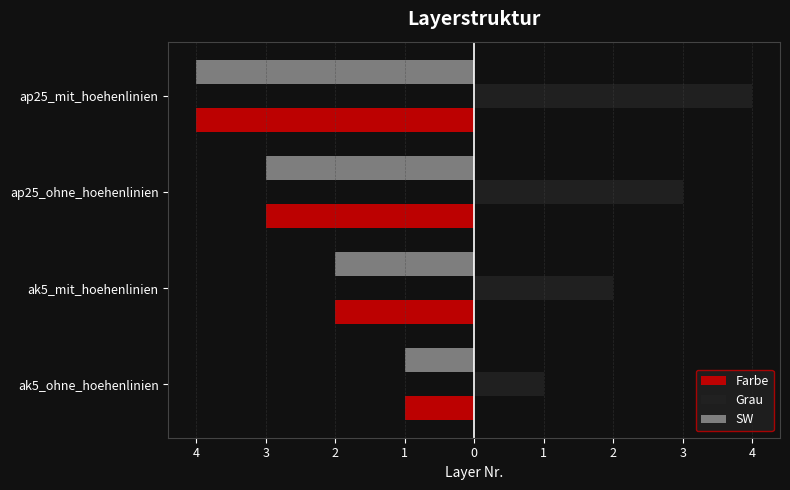

What are all the series names shown in the legend?

Farbe, Grau, SW